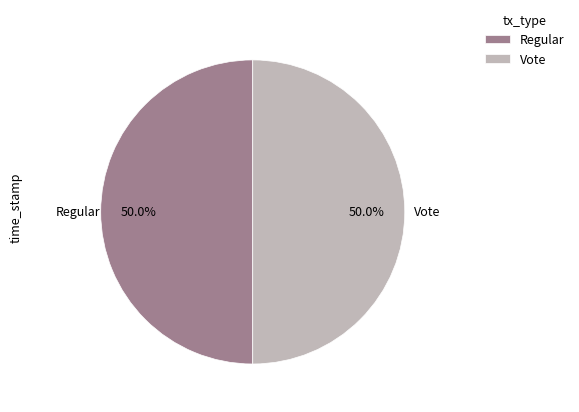

To the nearest percent, what portion does Regular represent?

50%